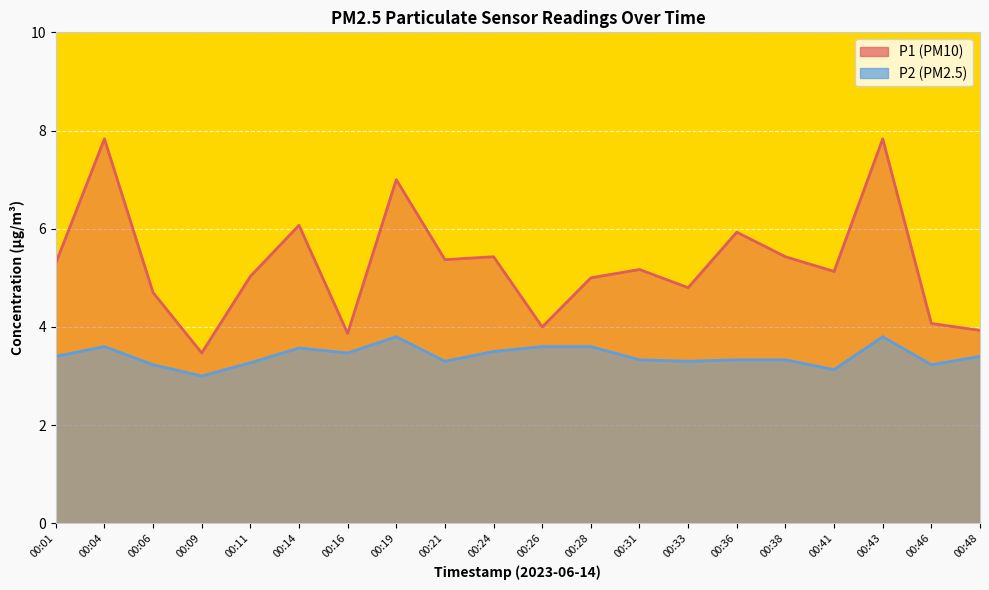

Which category has the highest value across all series?

00:04